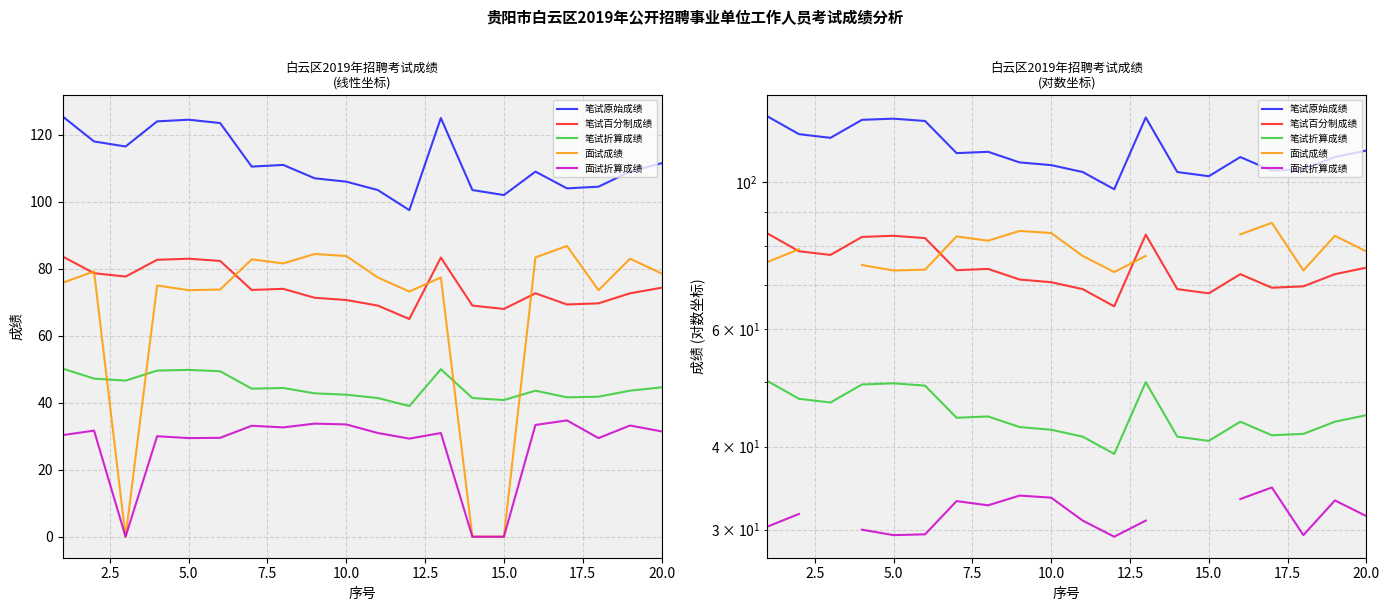

At 2.5, list the series in order from smallest to largest.

面试折算成绩, 笔试折算成绩, 笔试百分制成绩, 面试成绩, 笔试原始成绩